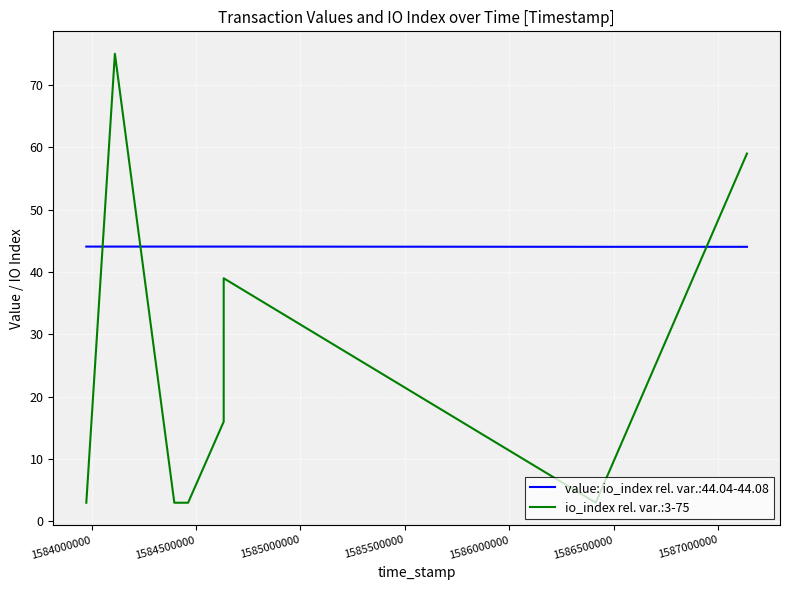

What is the change in value from 1584500000 to 1585500000?

+13